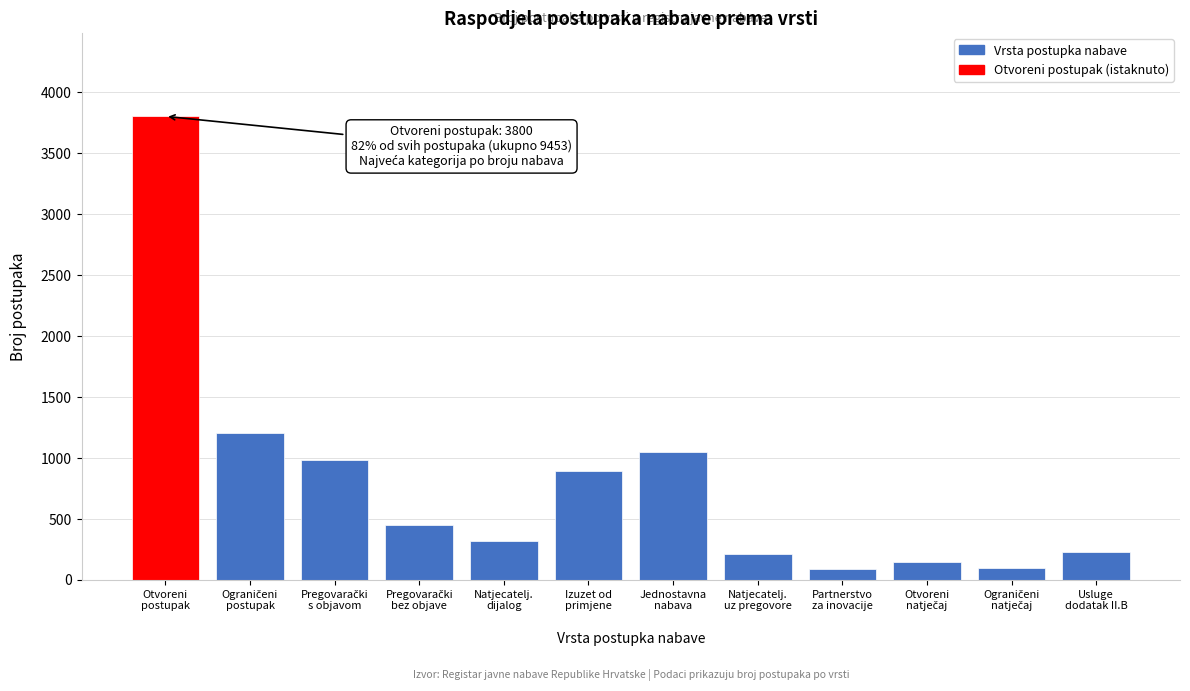

What is the greatest value displayed?

3800